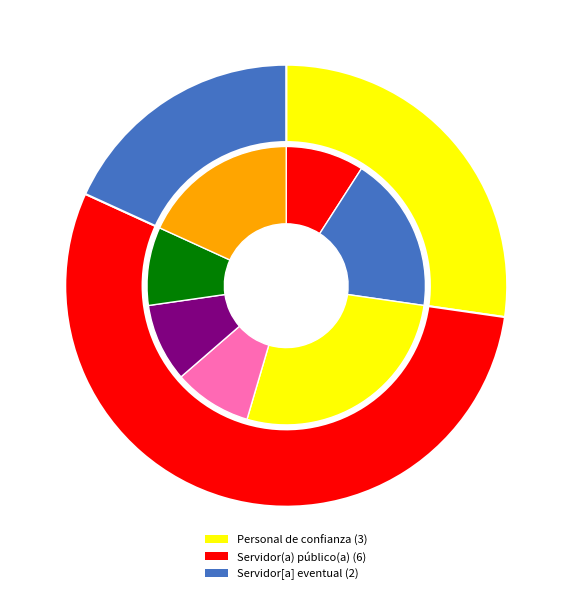

Combined, do Servidor(a) público(a) and Personal de confianza account for over 50%?

Yes